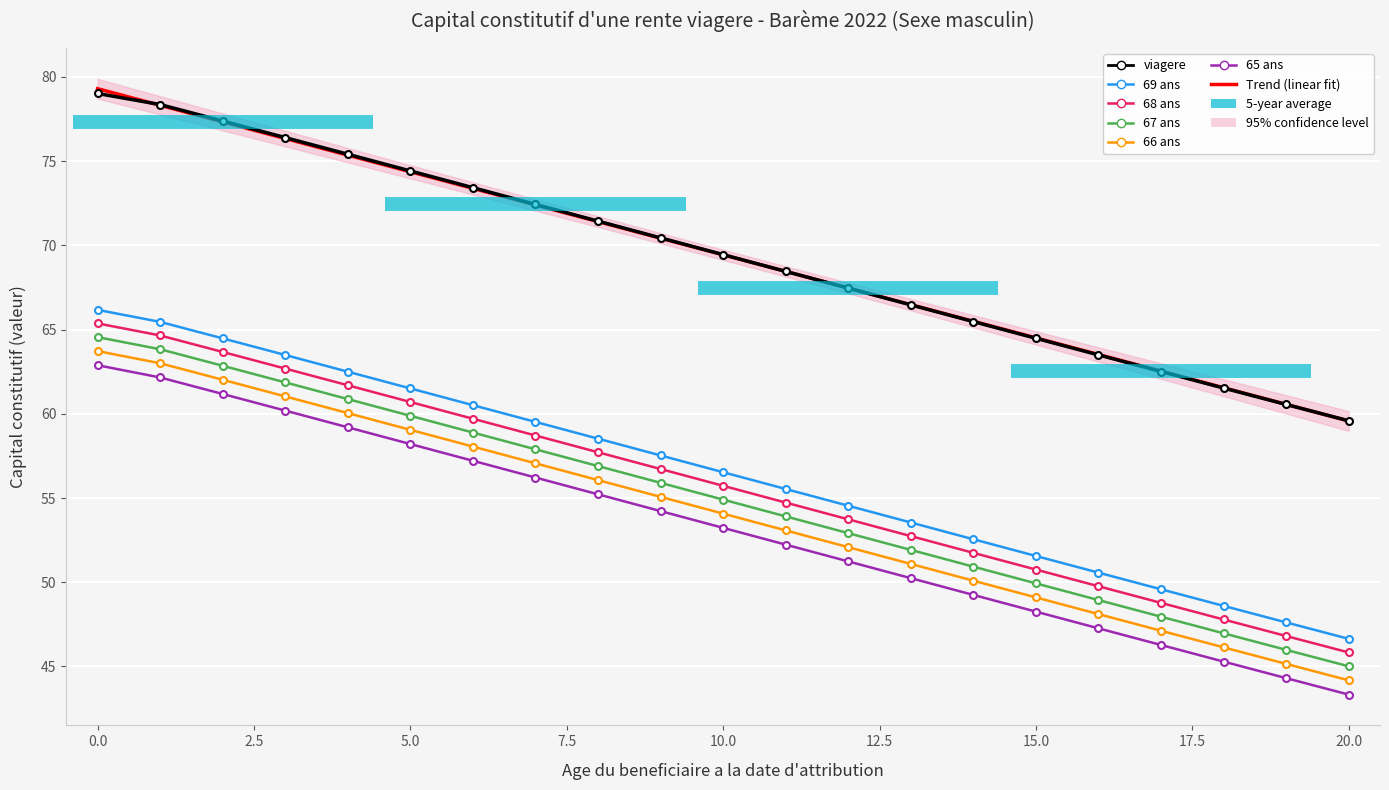

What is the difference between the maximum and second lowest values in the 67 ans series?

18.6